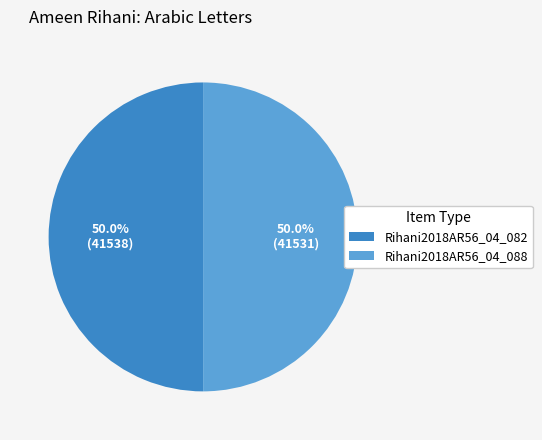

Approximately how many times larger is the value at Rihani2018AR56_04_082 compared to Rihani2018AR56_04_088?

1.0